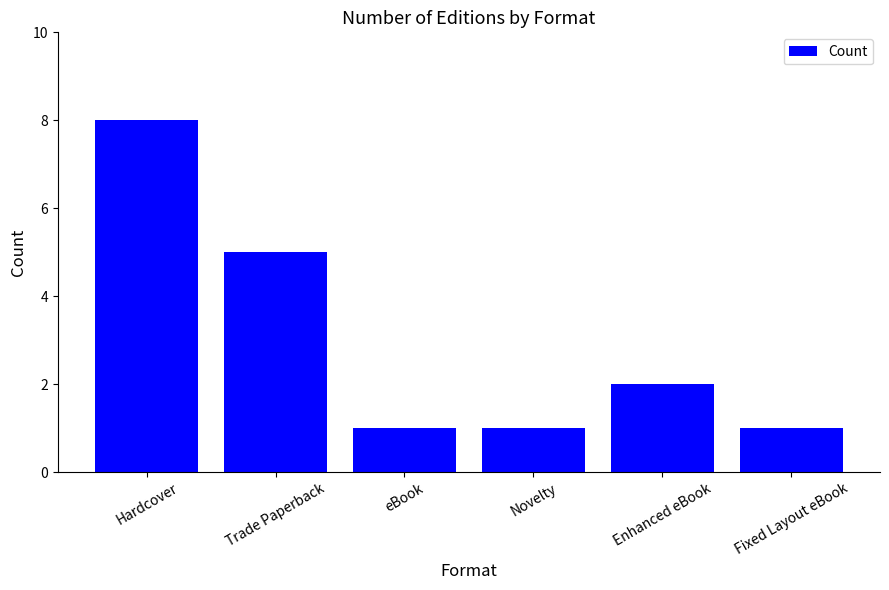

How many distinct data groups are displayed?

1